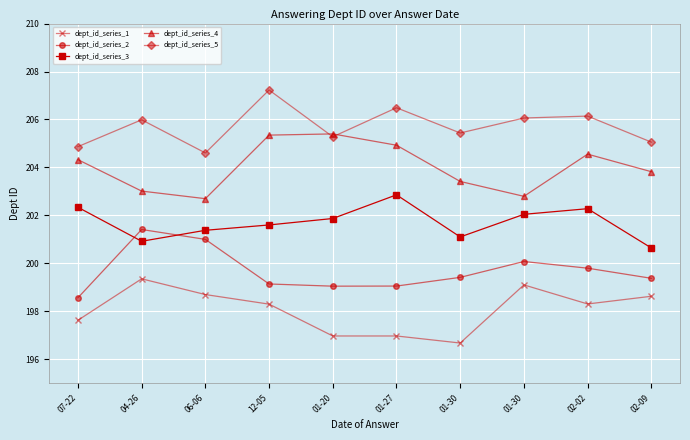

At which label does dept_id_series_3 first exceed 201?

07-22